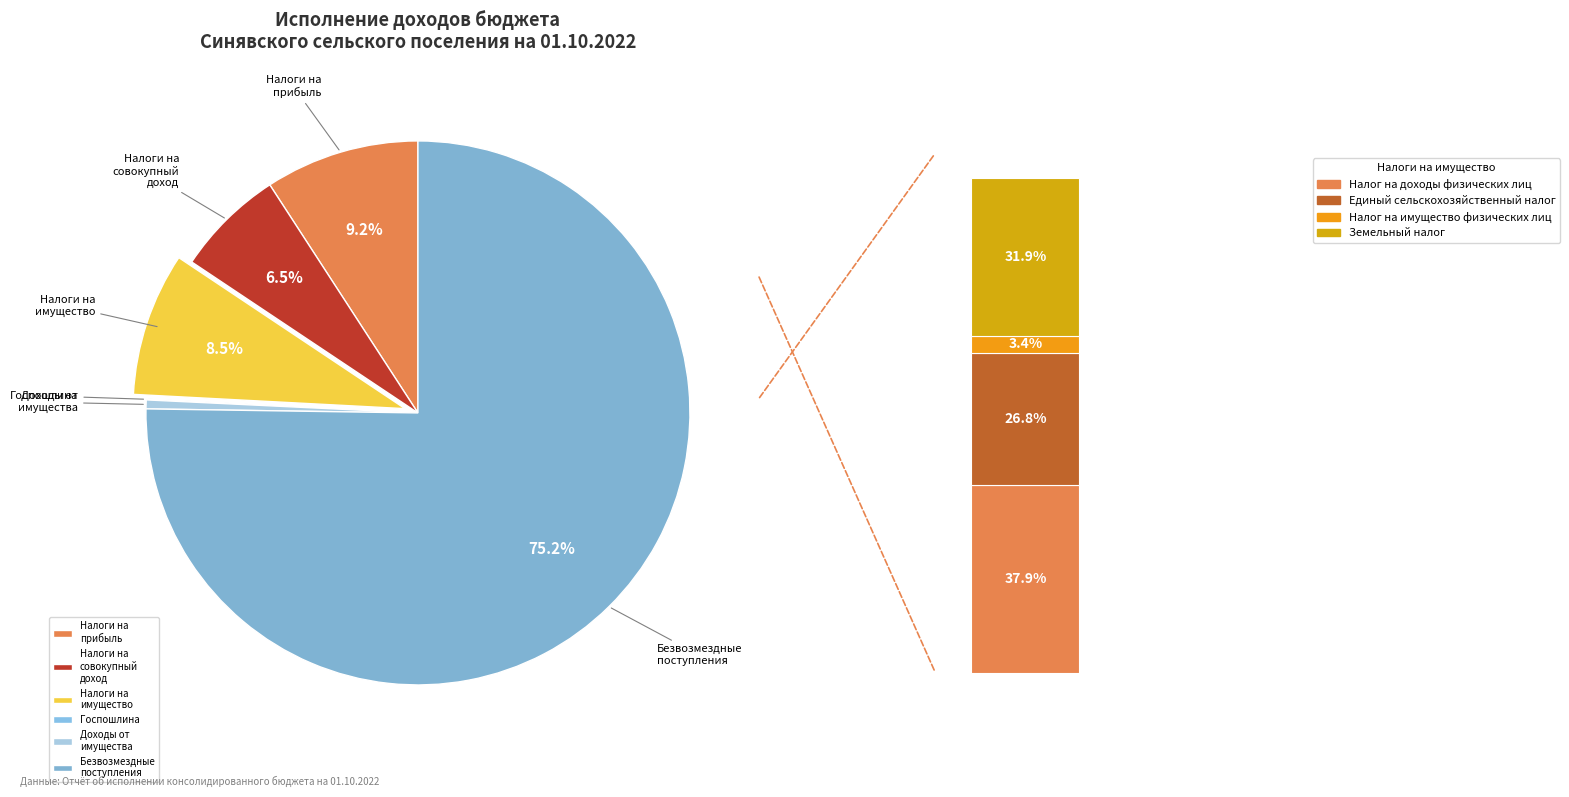

The НАЛОГИ НА ИМУЩЕСТВО slice represents 15% of the pie. True or false?

False